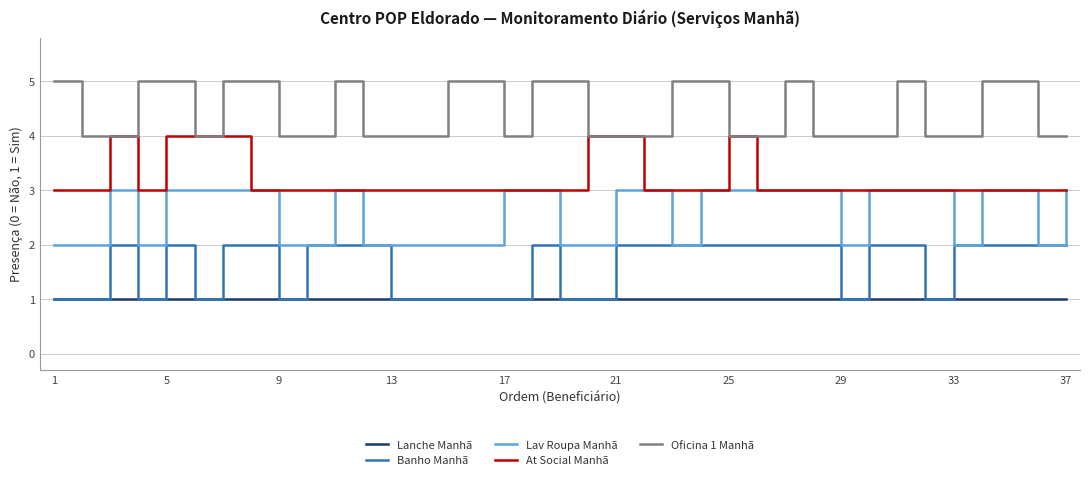

True or false: Oficina 1 Manhã and Lav Roupa Manhã cross at least once.

False